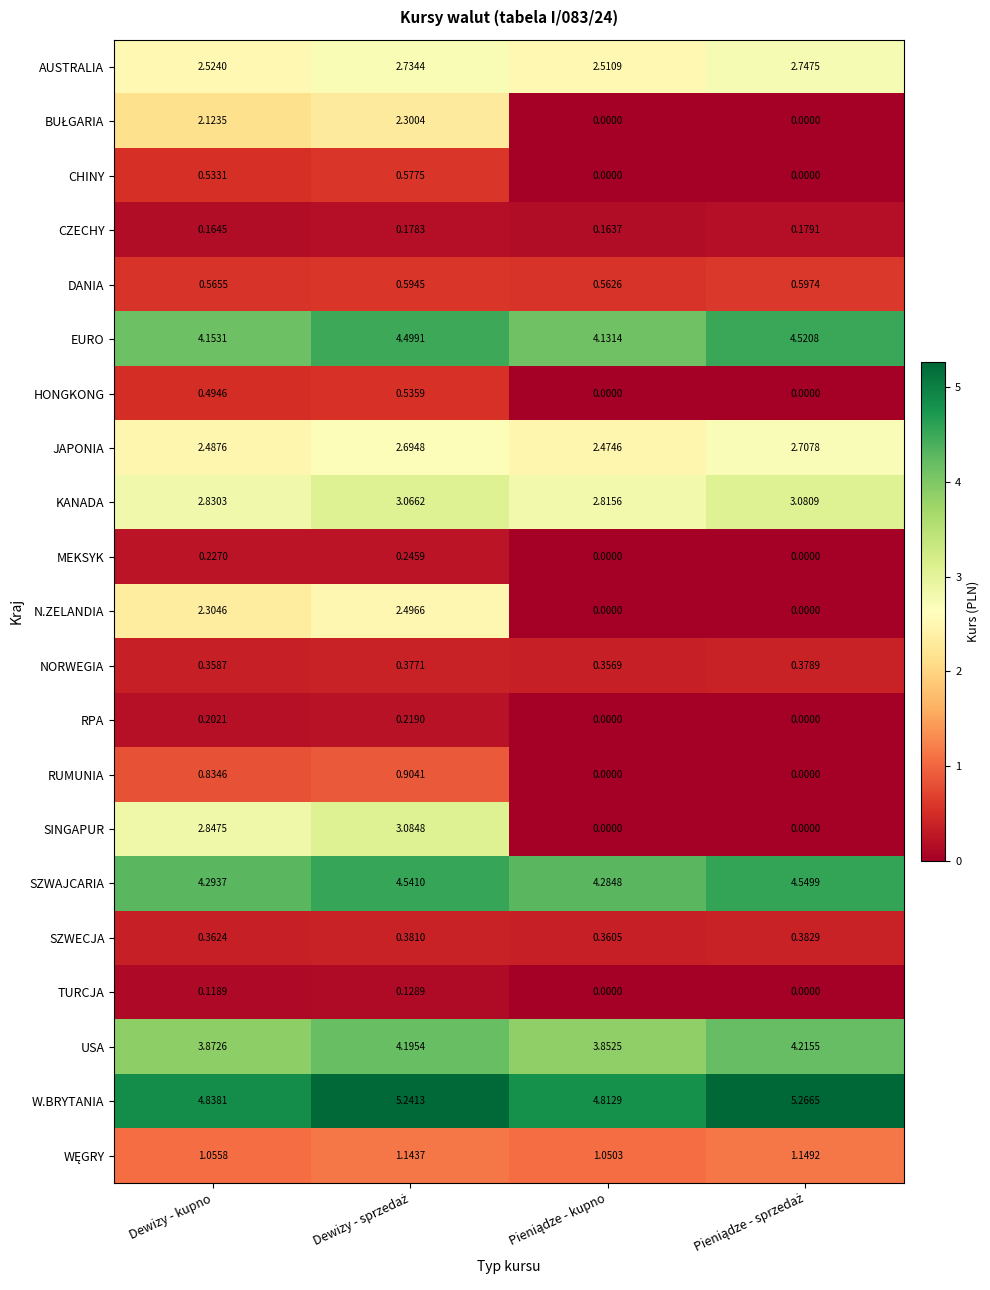

Which series has the widest spread of values?

SINGAPUR